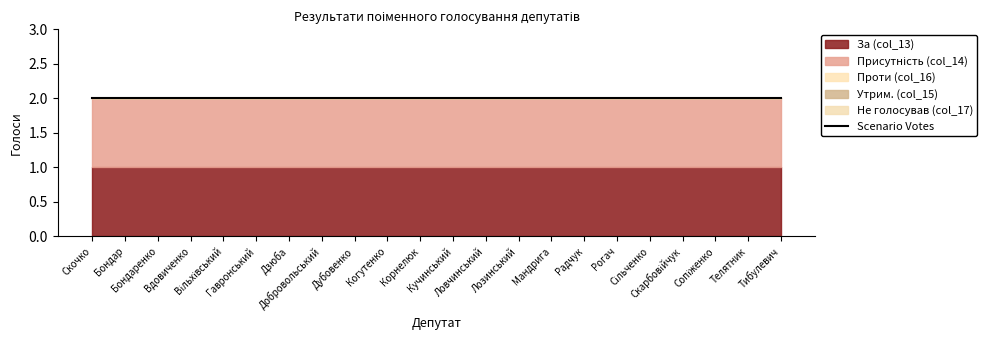

Reading left to right, extract all data points from this chart.

За (col_13): 1	1	1	1	1	1	1	1	1	1	1	1	1	1	1	1	1	1	1	1	1	1
Присутність (col_14): 1	1	1	1	1	1	1	1	1	1	1	1	1	1	1	1	1	1	1	1	1	1
Проти (col_16): 0	0	0	0	0	0	0	0	0	0	0	0	0	0	0	0	0	0	0	0	0	0
Утрим. (col_15): 0	0	0	0	0	0	0	0	0	0	0	0	0	0	0	0	0	0	0	0	0	0
Не голосував (col_17): 0	0	0	0	0	0	0	0	0	0	0	0	0	0	0	0	0	0	0	0	0	0